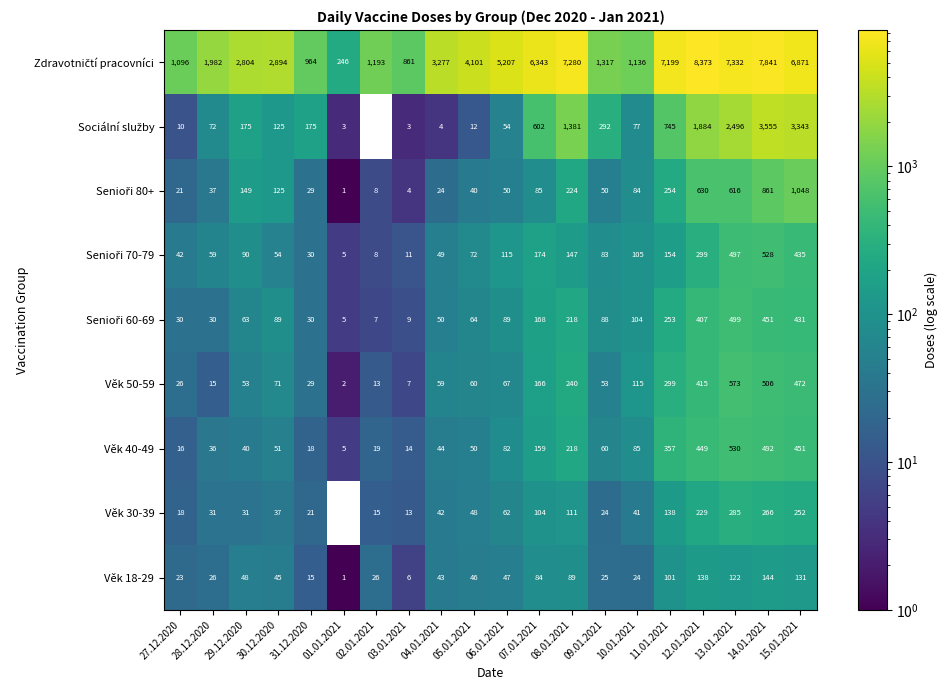

The value of Věk 30-39 at 31.12.2020 is 21. True or false?

True